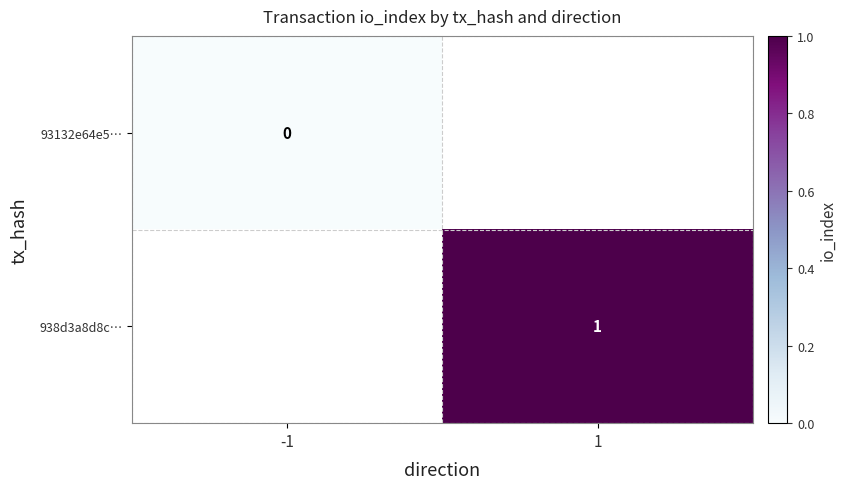

True or false: 938d3a8d8c… has a value of 1 at 1.

True